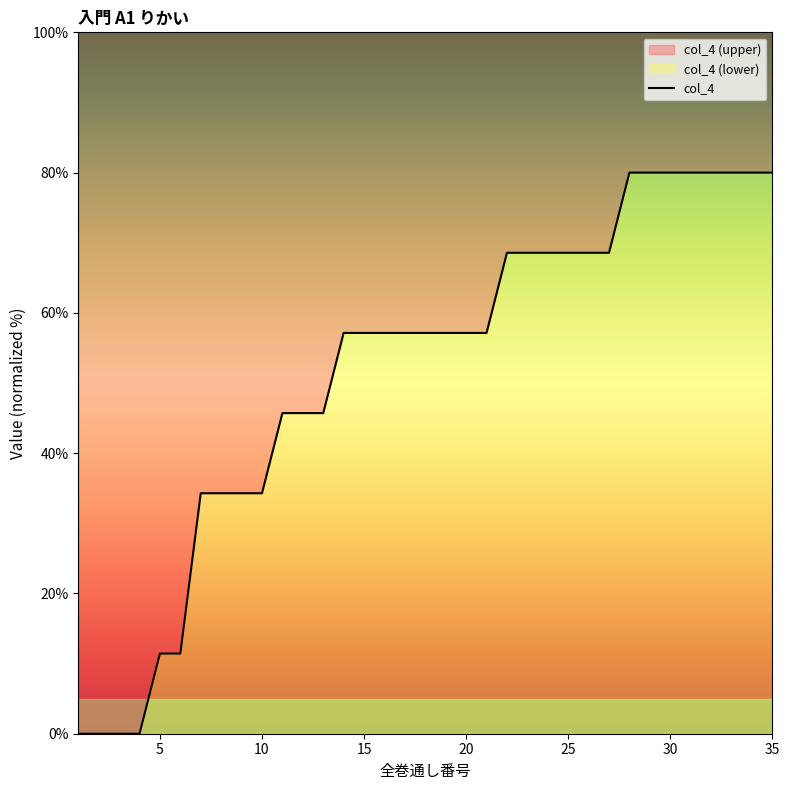

What is the value of the 28th point from the left?

80.0